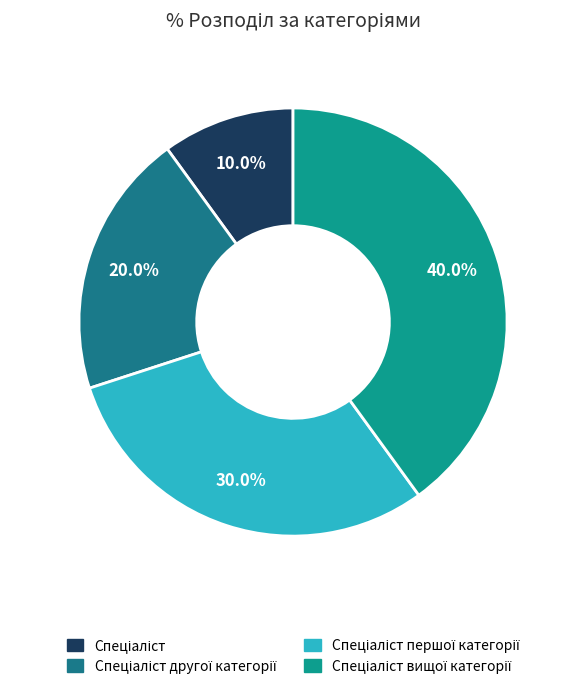

Which slice is the largest?

Спеціаліст вищої категорії